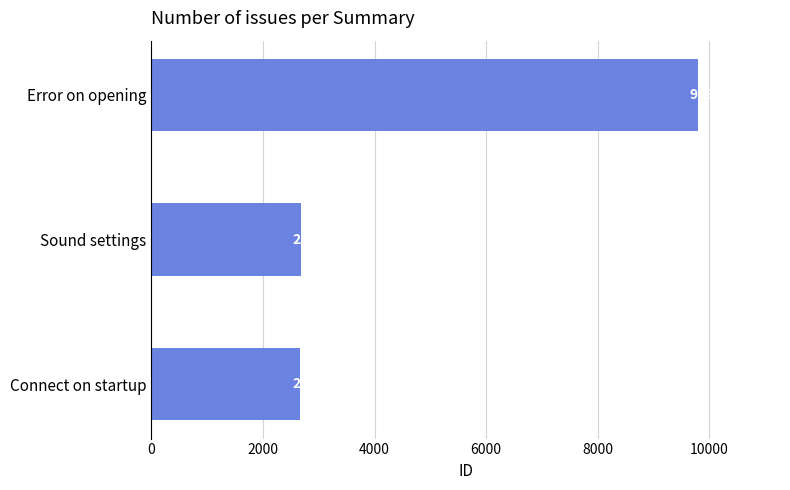

Reading top to bottom, what are all the values shown in this chart?

9798	2674	2673